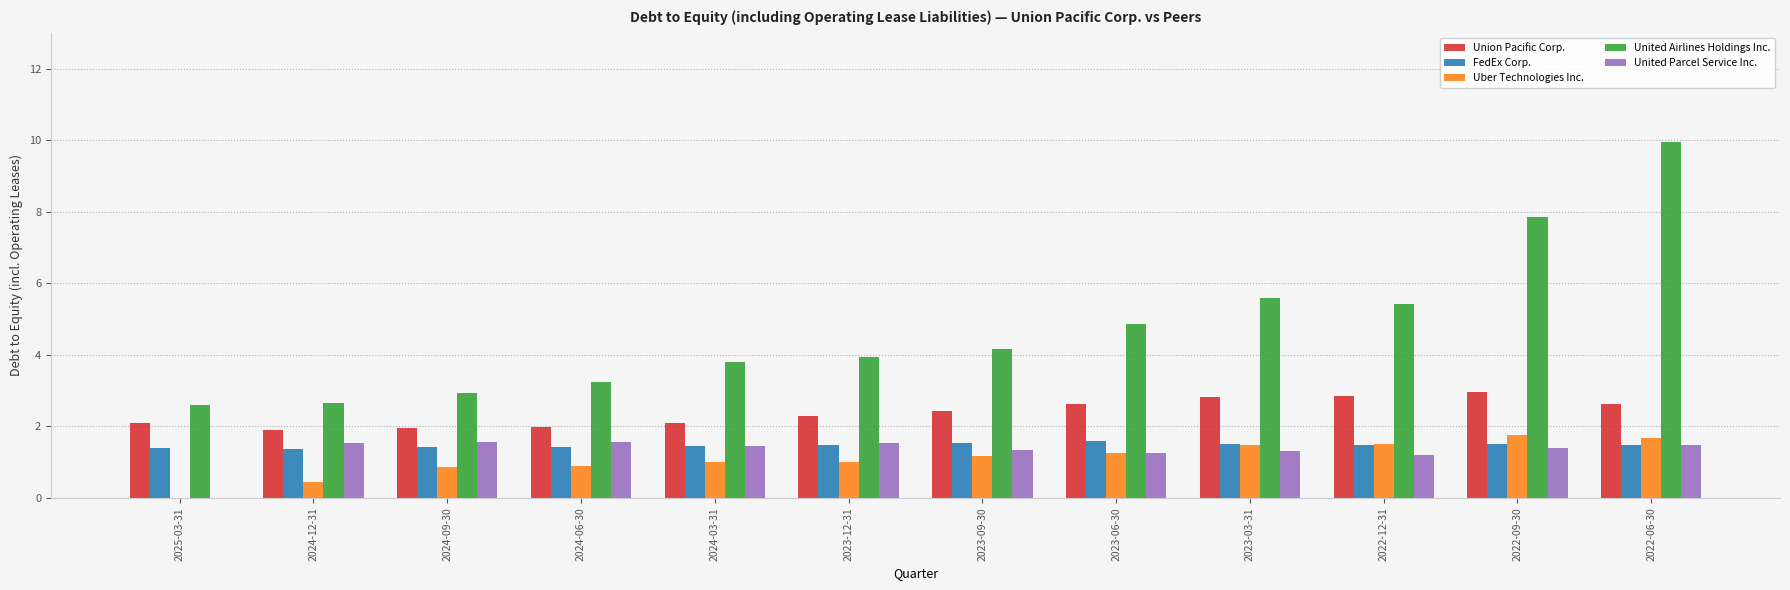

What value does the FedEx Corp. series have at 2024-03-31?

1.4